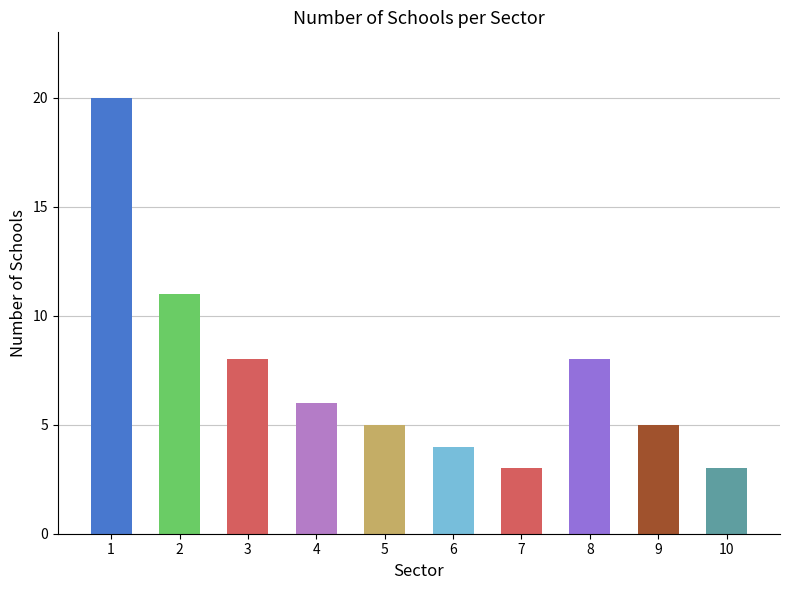

Count the number of categories in the chart.

10